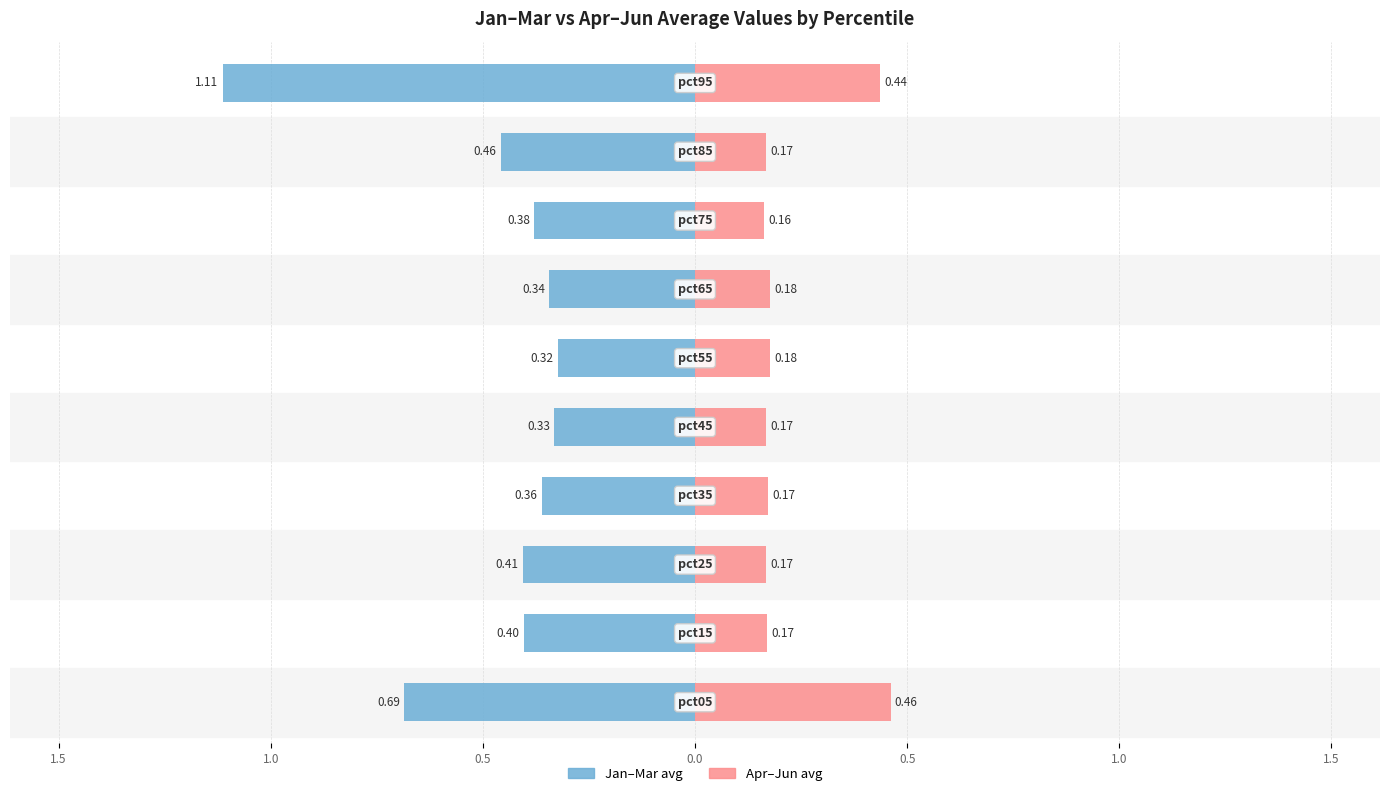

What are all the series names shown in the legend?

Jan–Mar avg, Apr–Jun avg